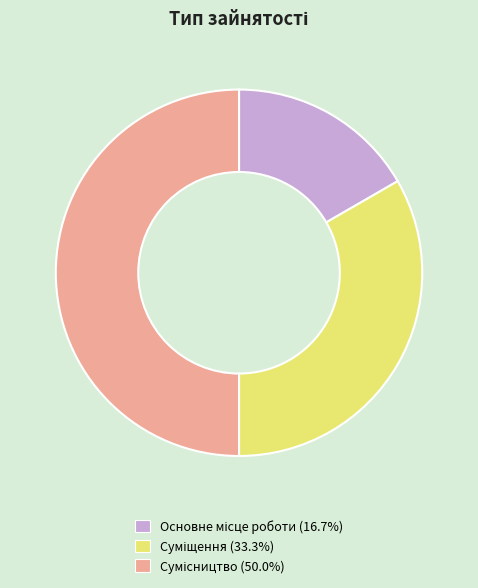

To the nearest percent, what percentage of the pie is Суміщення?

33%